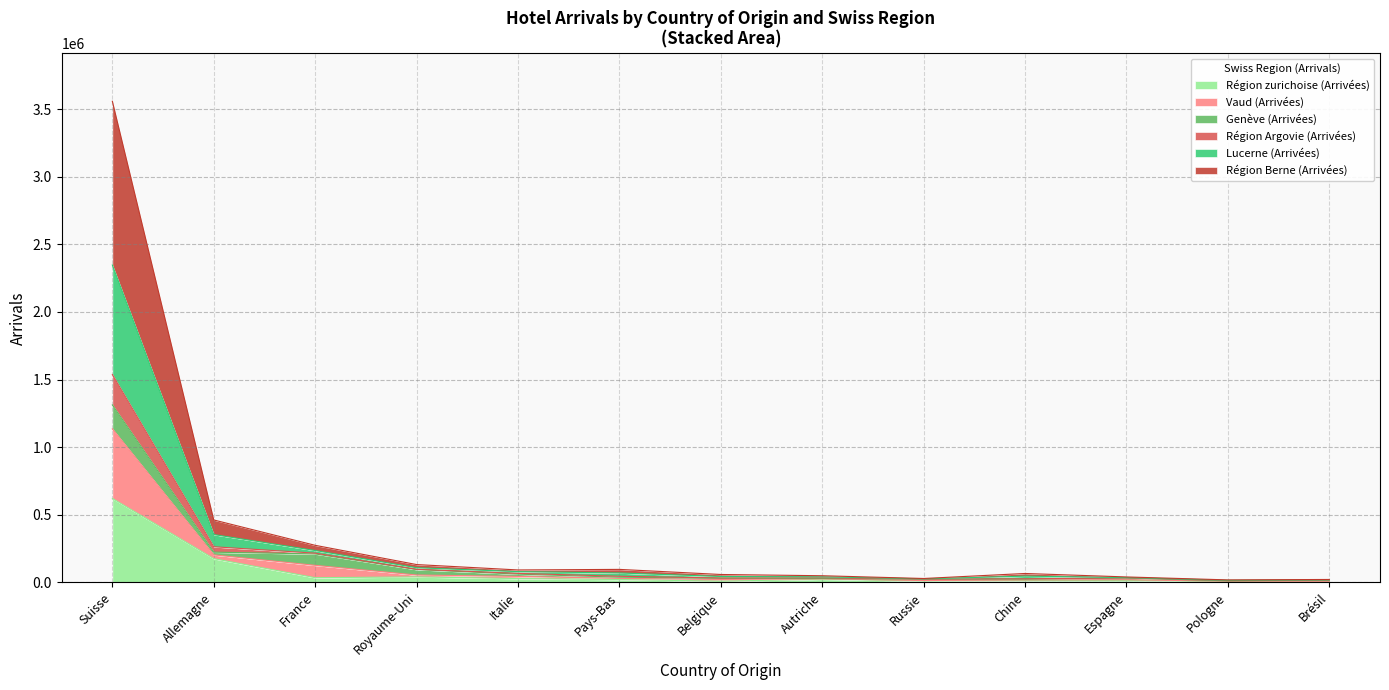

What is the label of the 4th point from the right?

Chine